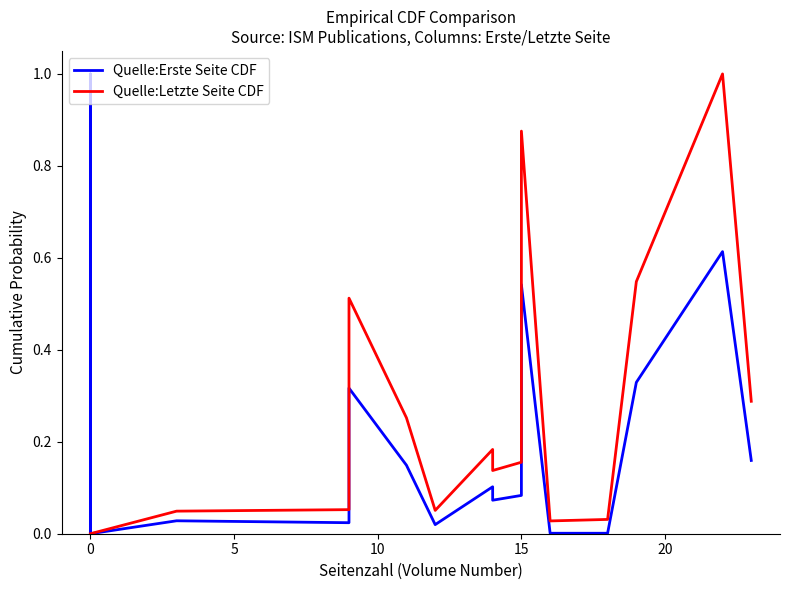

Is the value of Quelle:Letzte Seite CDF at 13 greater than the value of Quelle:Erste Seite CDF at 16?

Yes